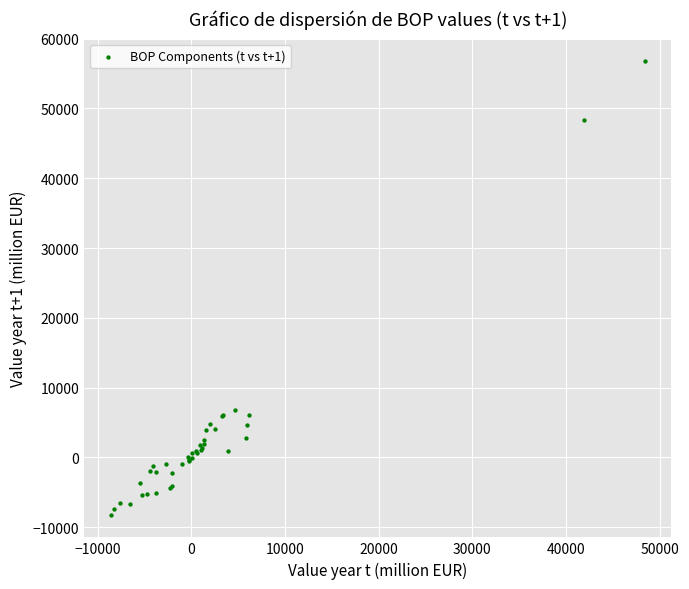

What Y value in the scatter plot is closest to 24284?

6852.5